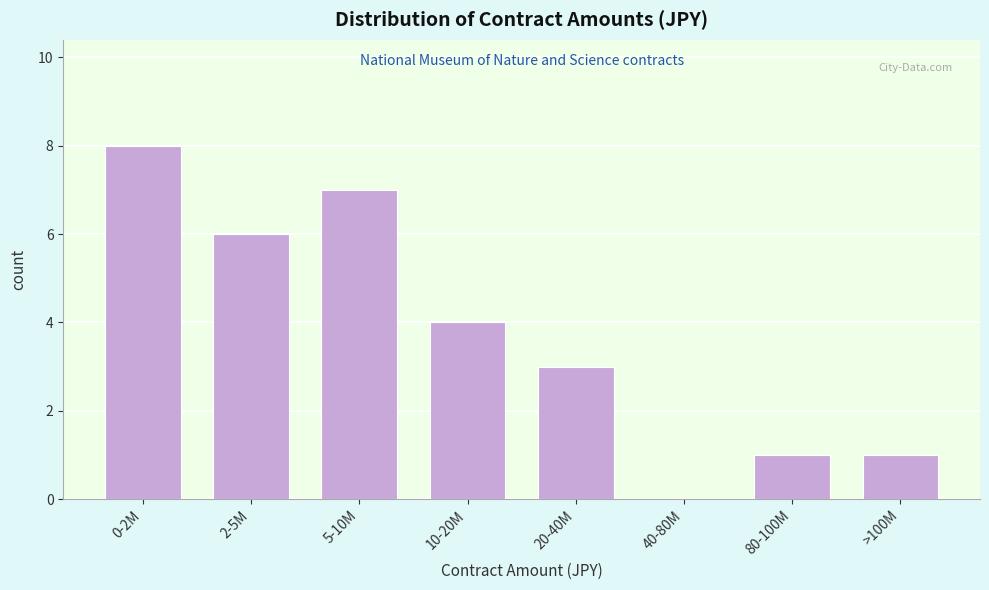

Reading right to left, list all the values displayed in this chart.

>100M=1	80-100M=1	40-80M=0	20-40M=3	10-20M=4	5-10M=7	2-5M=6	0-2M=8